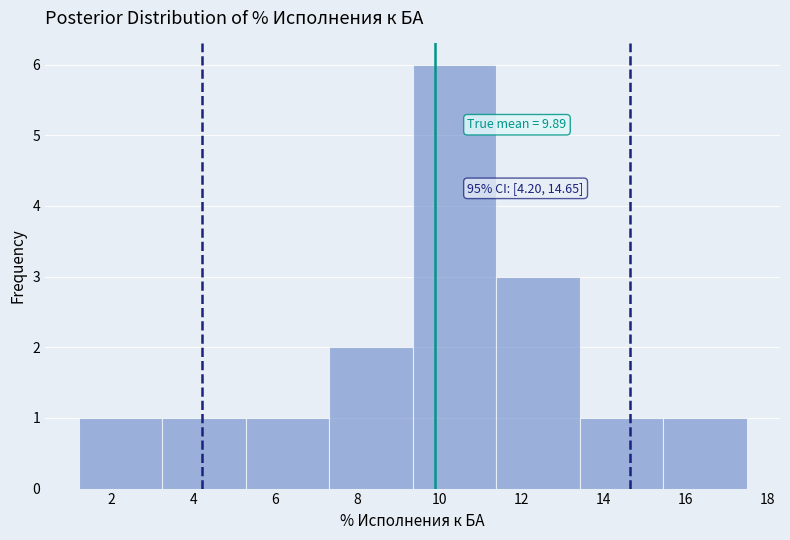

Which range on the x-axis has the tallest bar?

9.4 to 11.4